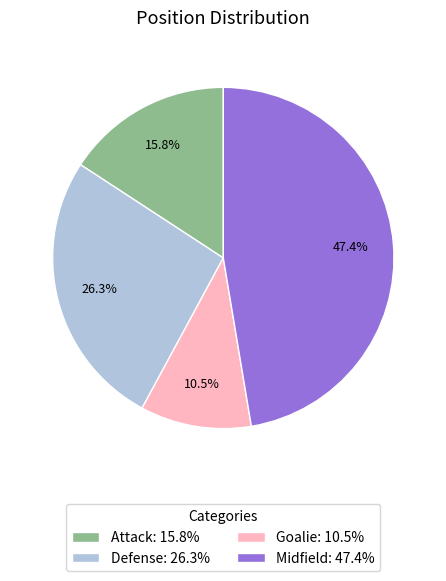

Does Midfield account for over 50% of the chart?

No